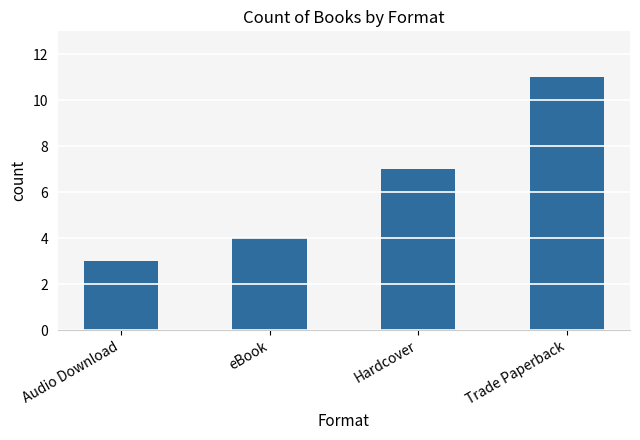

What is the change in value from Hardcover to Trade Paperback?

+4